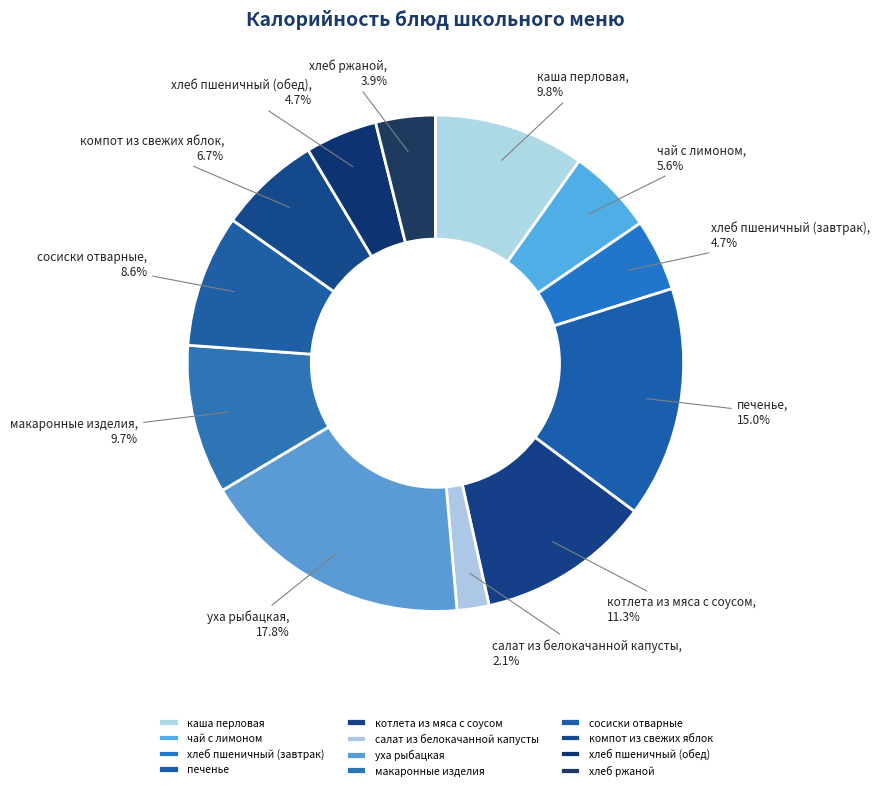

What is the largest slice in the pie chart?

уха рыбацкая